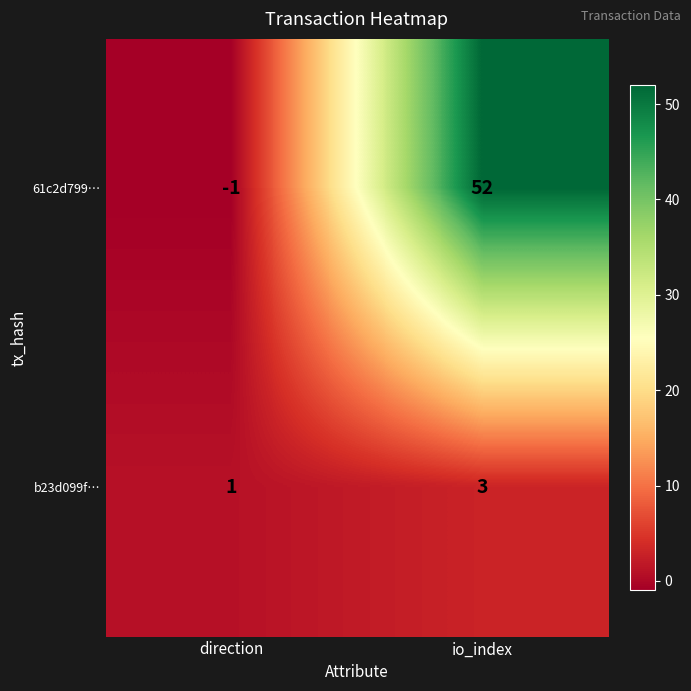

List the series in order of their overall mean, lowest first.

b23d099f…, 61c2d799…